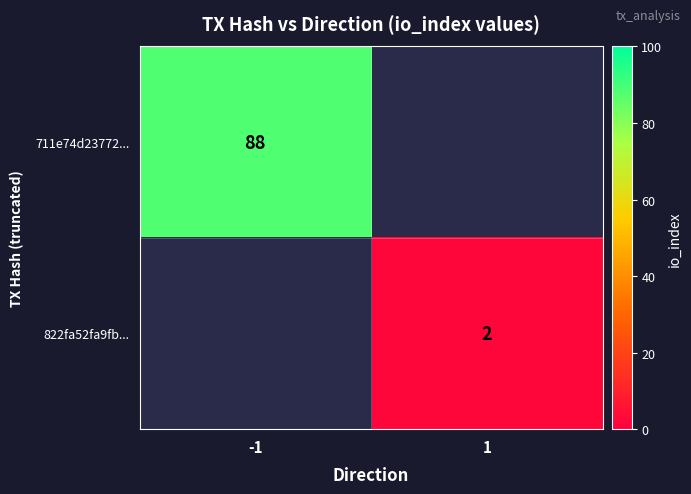

Is it true that 822fa52fa9fb... equals 2 at 1?

True